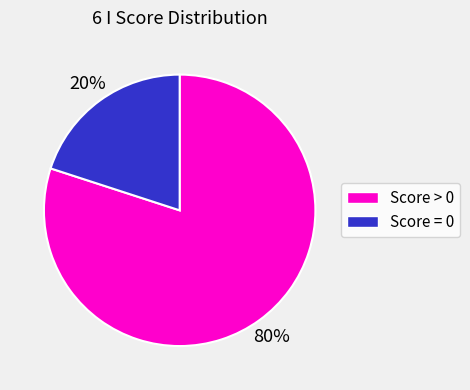

To the nearest percent, what percentage of the pie is Score = 0?

20%